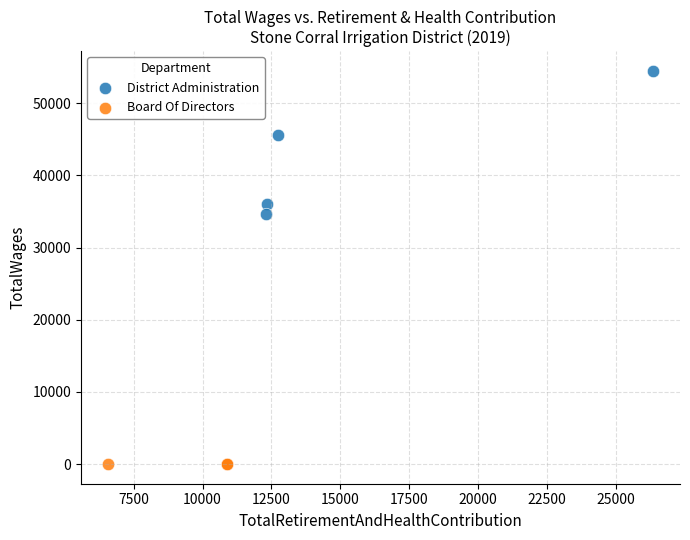

Which series contains the highest Y value?

District Administration